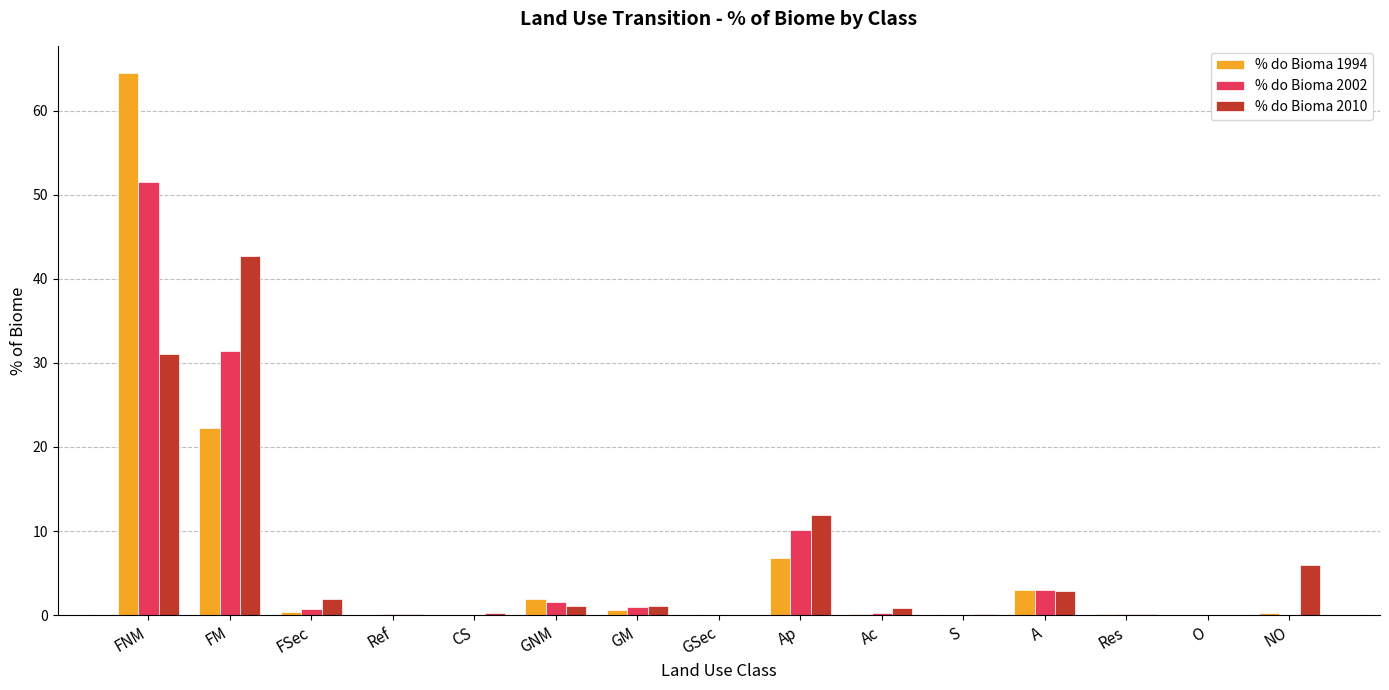

What are all the series names shown in the legend?

% do Bioma 1994, % do Bioma 2002, % do Bioma 2010